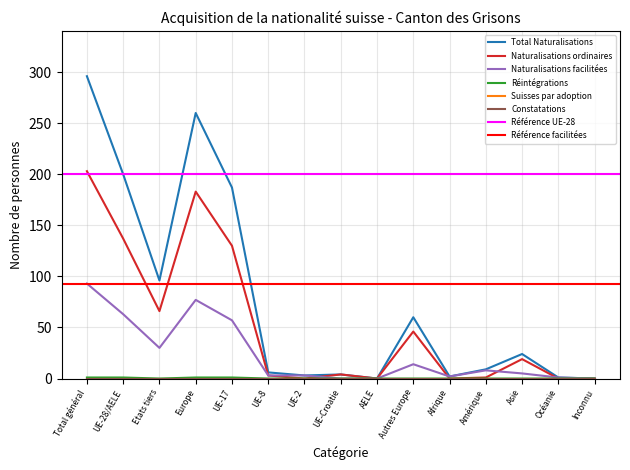

Reading left to right, extract all data points from this chart.

Total Naturalisations: Total général=296	UE-28/AELE=200	Etats tiers=96	Europe=260	UE-17=187	UE-8=6	UE-2=3	UE-Croatie=4	AELE=0	Autres Europe=60	Afrique=2	Amérique=9	Asie=24	Océanie=1	Inconnu=0
Naturalisations ordinaires: Total général=203	UE-28/AELE=137	Etats tiers=66	Europe=183	UE-17=130	UE-8=3	UE-2=0	UE-Croatie=4	AELE=0	Autres Europe=46	Afrique=0	Amérique=1	Asie=19	Océanie=0	Inconnu=0
Naturalisations facilitées: Total général=93	UE-28/AELE=63	Etats tiers=30	Europe=77	UE-17=57	UE-8=3	UE-2=3	UE-Croatie=0	AELE=0	Autres Europe=14	Afrique=2	Amérique=8	Asie=5	Océanie=1	Inconnu=0
Réintégrations: Total général=1	UE-28/AELE=1	Etats tiers=0	Europe=1	UE-17=1	UE-8=0	UE-2=0	UE-Croatie=0	AELE=0	Autres Europe=0	Afrique=0	Amérique=0	Asie=0	Océanie=0	Inconnu=0